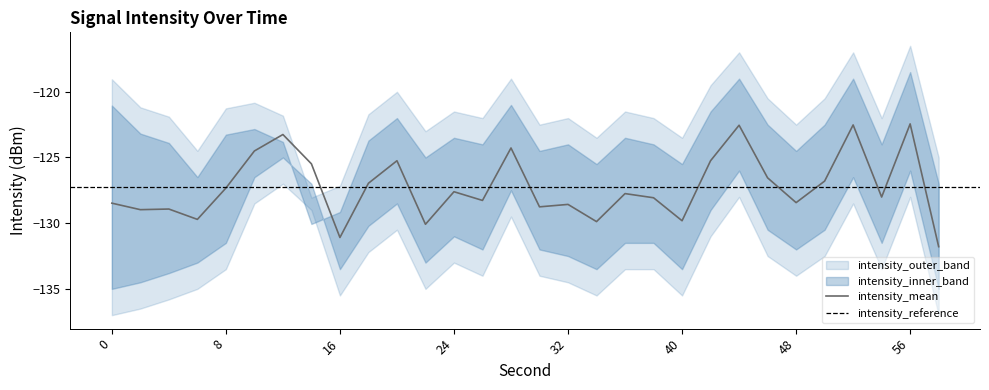

Which has a higher value, 16 or 24?

24